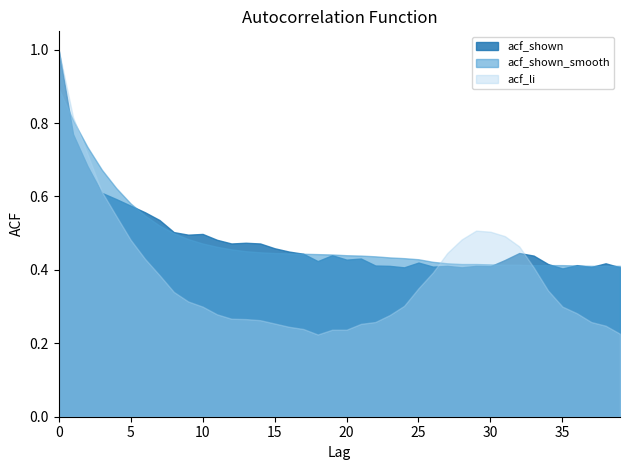

What is the value of the acf_li point at the 36th from the left?

0.3